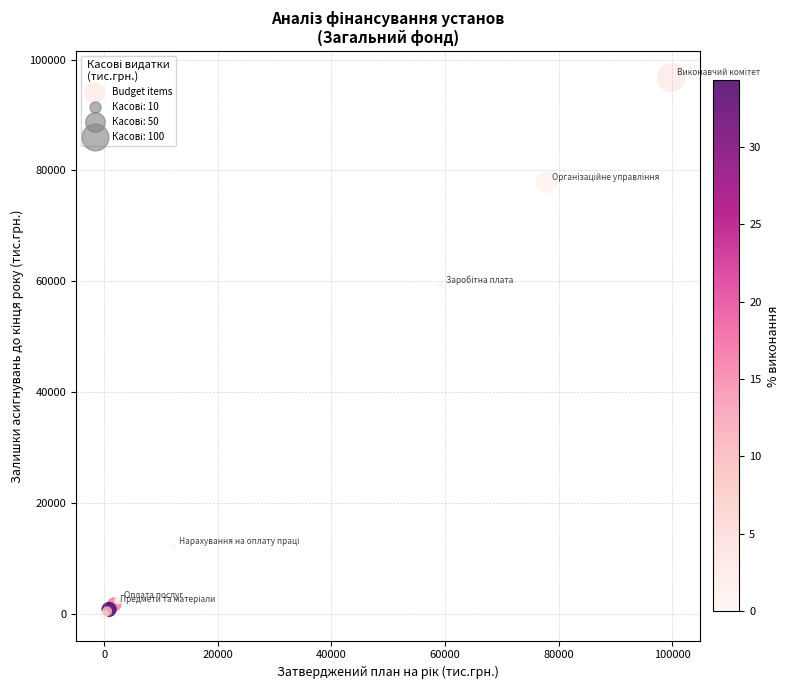

What Y value in the scatter plot is closest to 48376?

59149.1